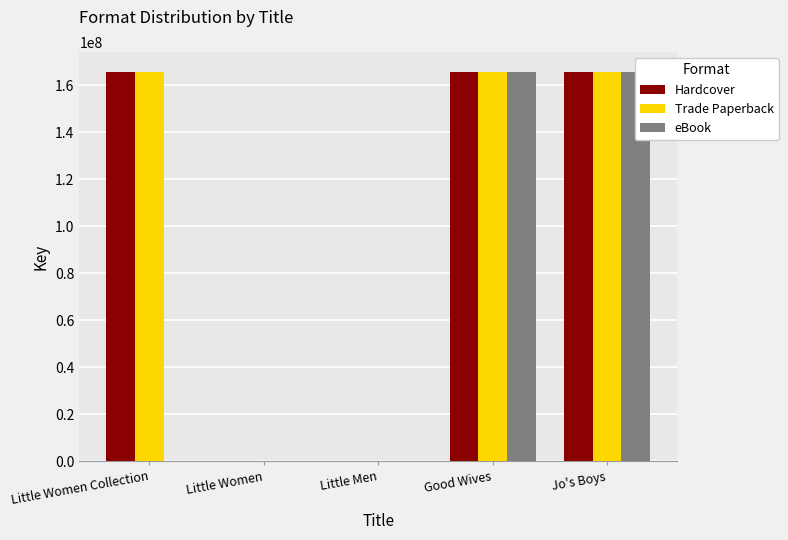

What is the maximum value for eBook?

165828403